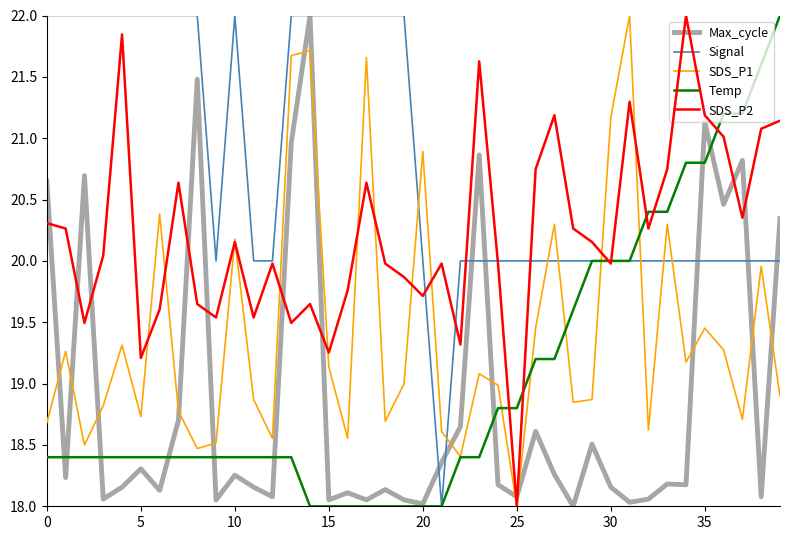

What is the maximum value for Temp?

22.0